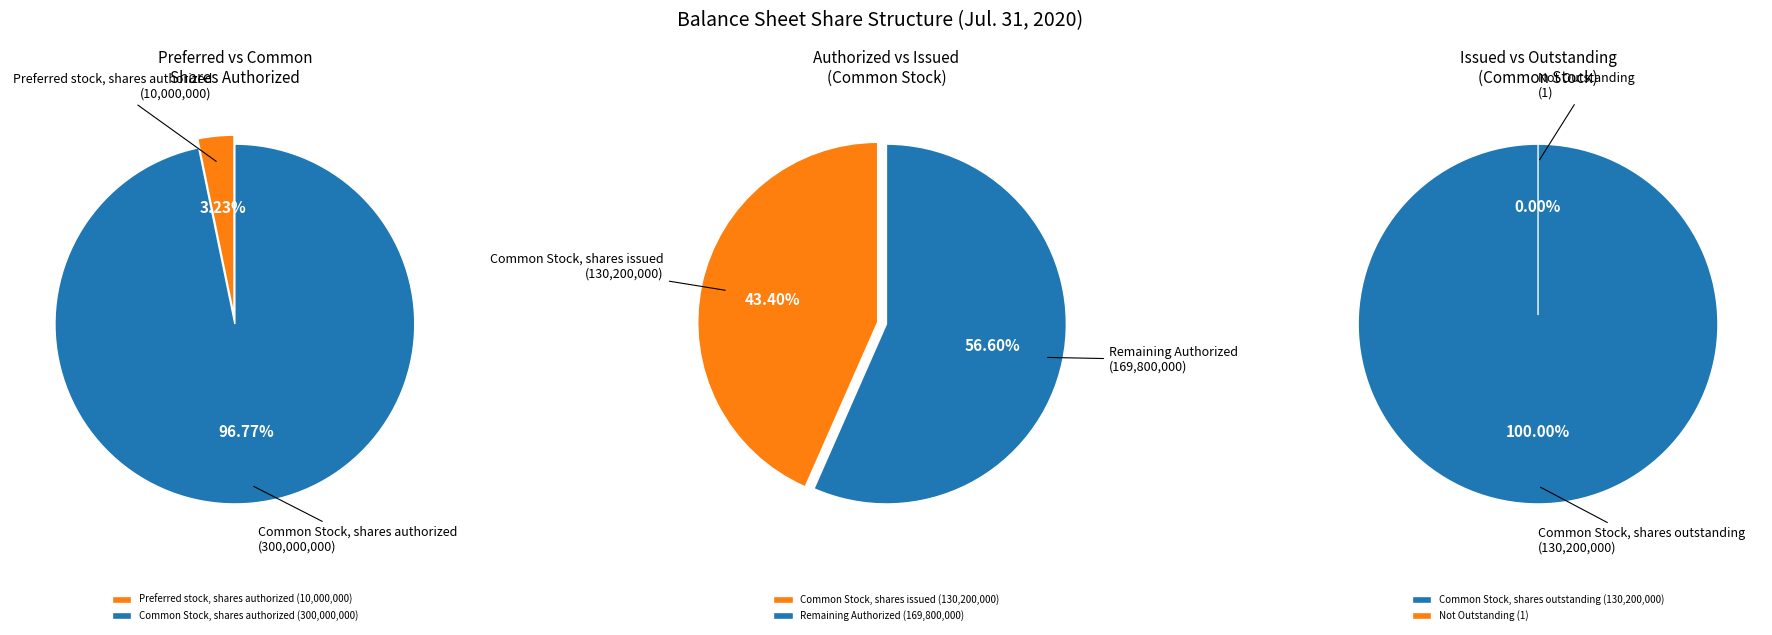

Which category has the biggest portion of the pie?

Common Stock, shares authorized